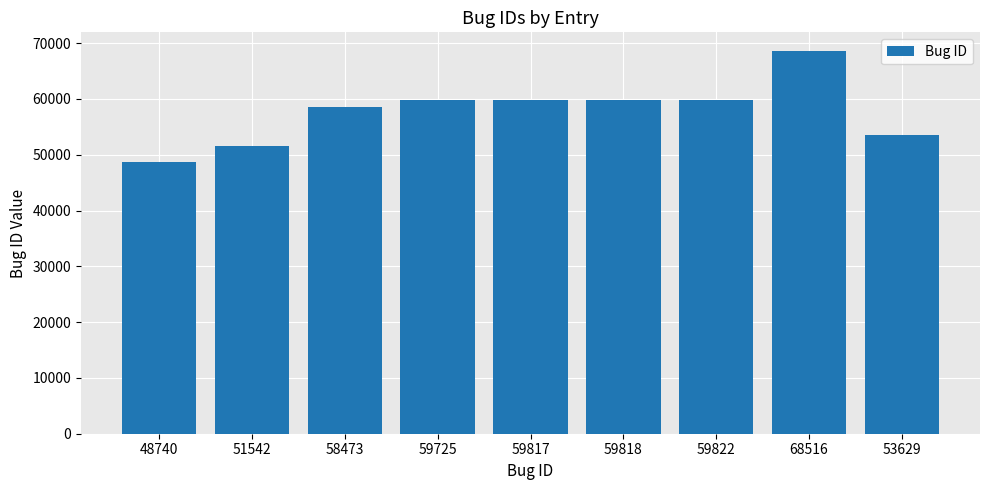

What is the difference between the maximum and second lowest values?

16974